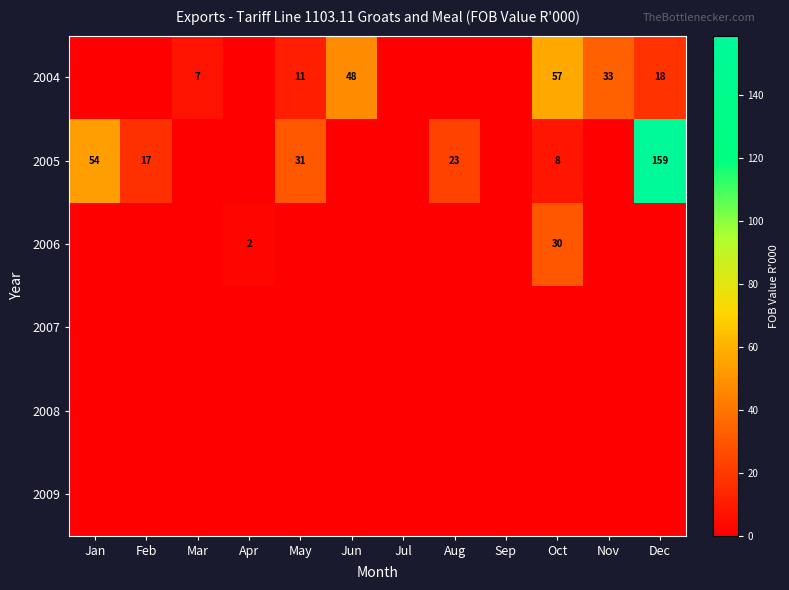

At which category does the chart reach its minimum across all series?

Jan